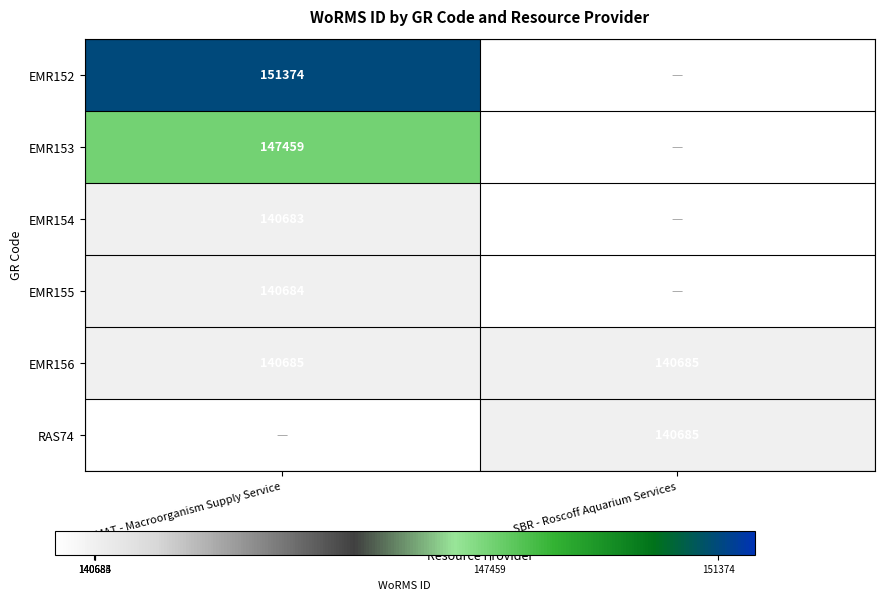

What is the sum of all EMR156 values?

281370